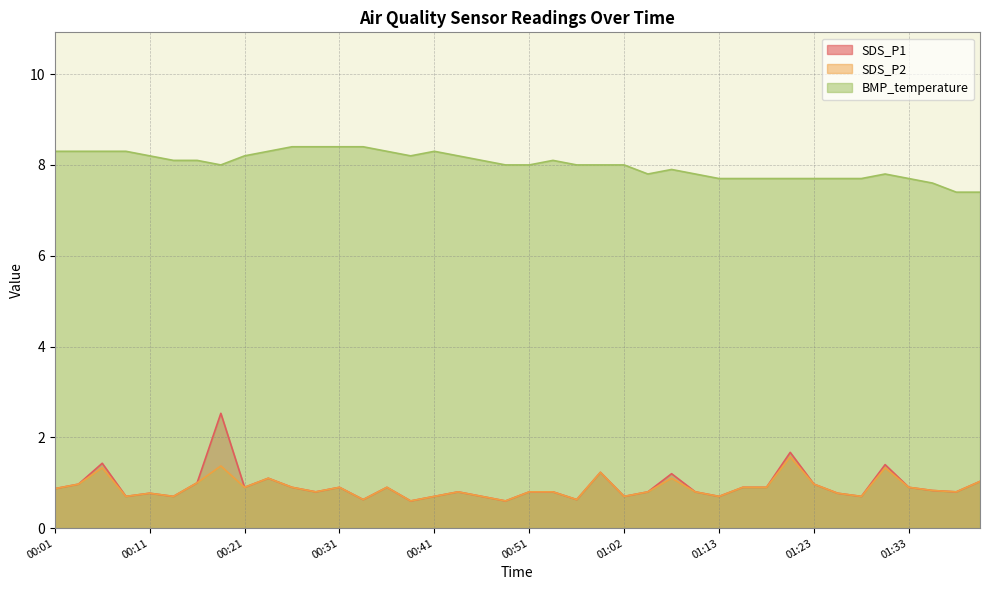

The SDS_P1 series shows 1.6 at 00:21. True or false?

False